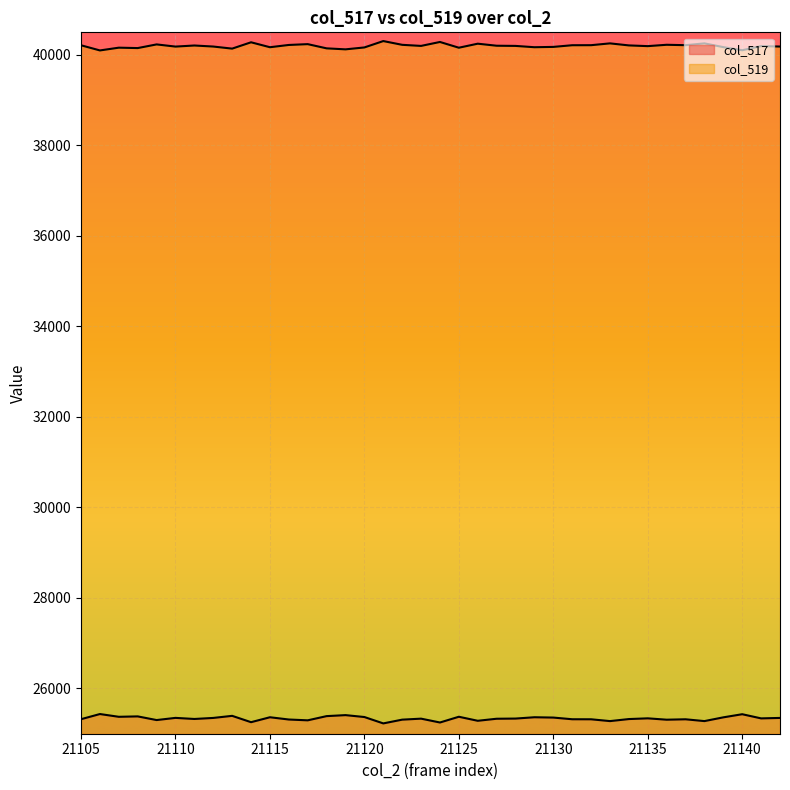

Reading left to right, what are all the values shown in this chart?

col_517: 21105=25321	21106=25435	21107=25374	21108=25383	21109=25302	21110=25350	21111=25326	21112=25349	21113=25395	21114=25255	21115=25364	21116=25314	21117=25296	21118=25389	21119=25411	21120=25369	21121=25228	21122=25311	21123=25333	21124=25248	21125=25375	21126=25286	21127=25331	21128=25335	21129=25364	21130=25357	21131=25320	21132=25319	21133=25279	21134=25324	21135=25340	21136=25310	21137=25319	21138=25279	21139=25362	21140=25431	21141=25339	21142=25349
col_519: 21105=40214	21106=40100	21107=40161	21108=40152	21109=40233	21110=40185	21111=40209	21112=40186	21113=40140	21114=40280	21115=40171	21116=40221	21117=40239	21118=40146	21119=40124	21120=40166	21121=40307	21122=40224	21123=40200	21124=40287	21125=40160	21126=40249	21127=40204	21128=40200	21129=40171	21130=40178	21131=40215	21132=40216	21133=40256	21134=40211	21135=40195	21136=40225	21137=40216	21138=40256	21139=40173	21140=40104	21141=40196	21142=40186